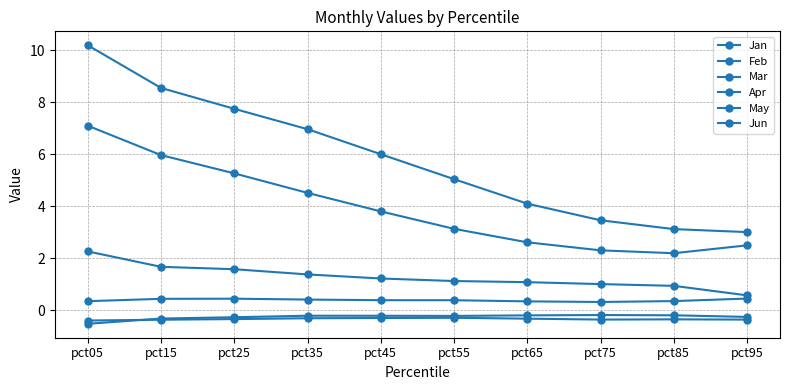

Rank the categories by Mar value from lowest to highest.

pct95, pct85, pct75, pct65, pct55, pct45, pct35, pct25, pct15, pct05